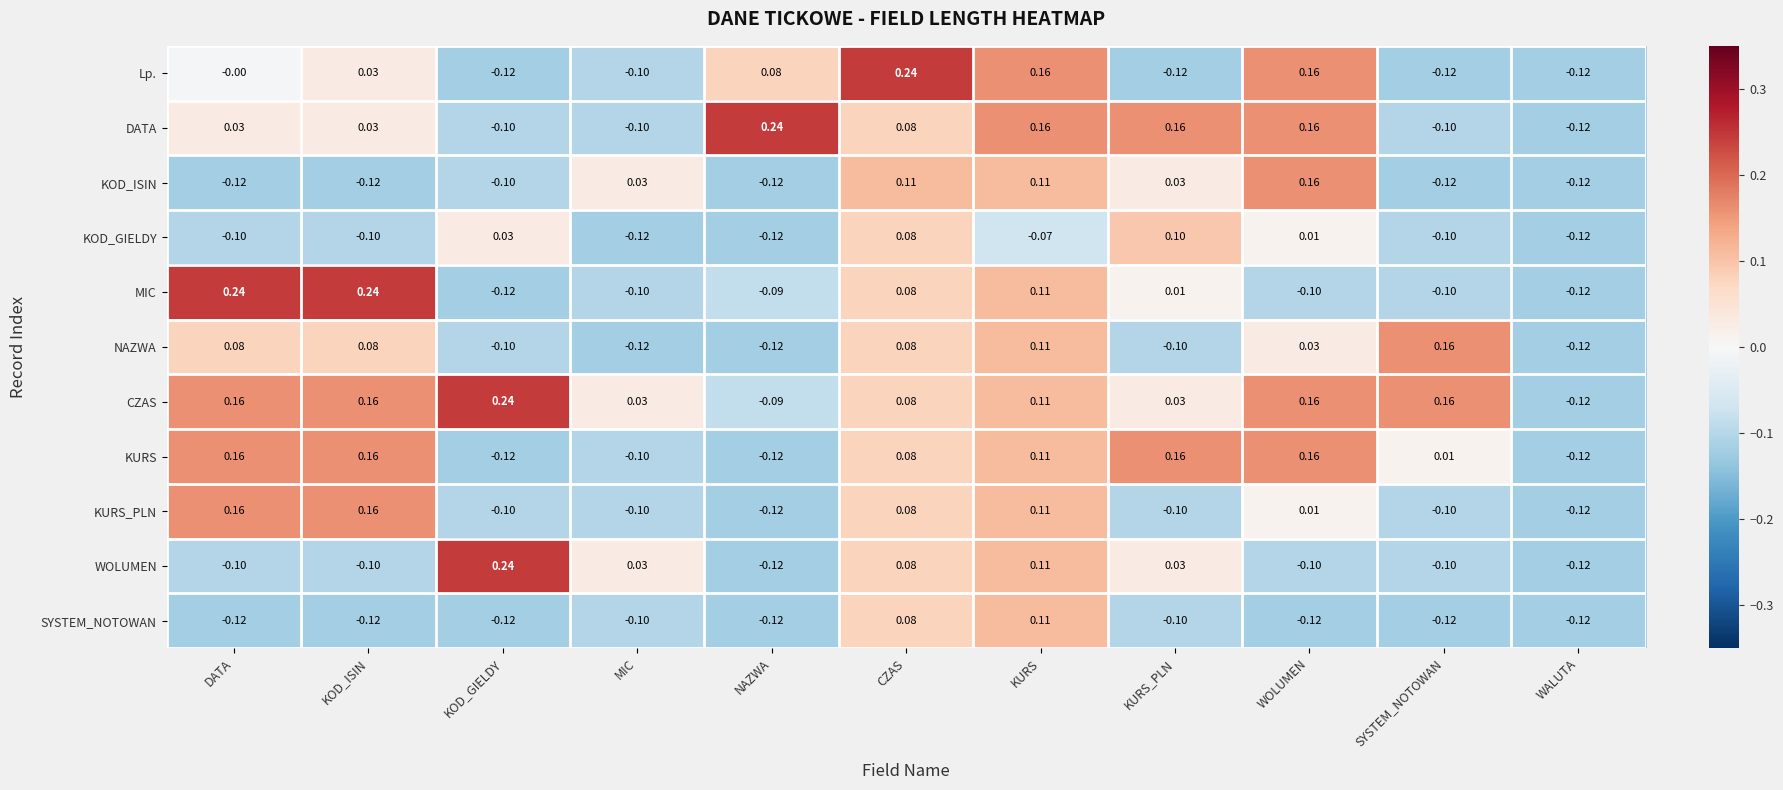

Between KOD_GIELDY and CZAS, which series saw the biggest shift?

Lp.